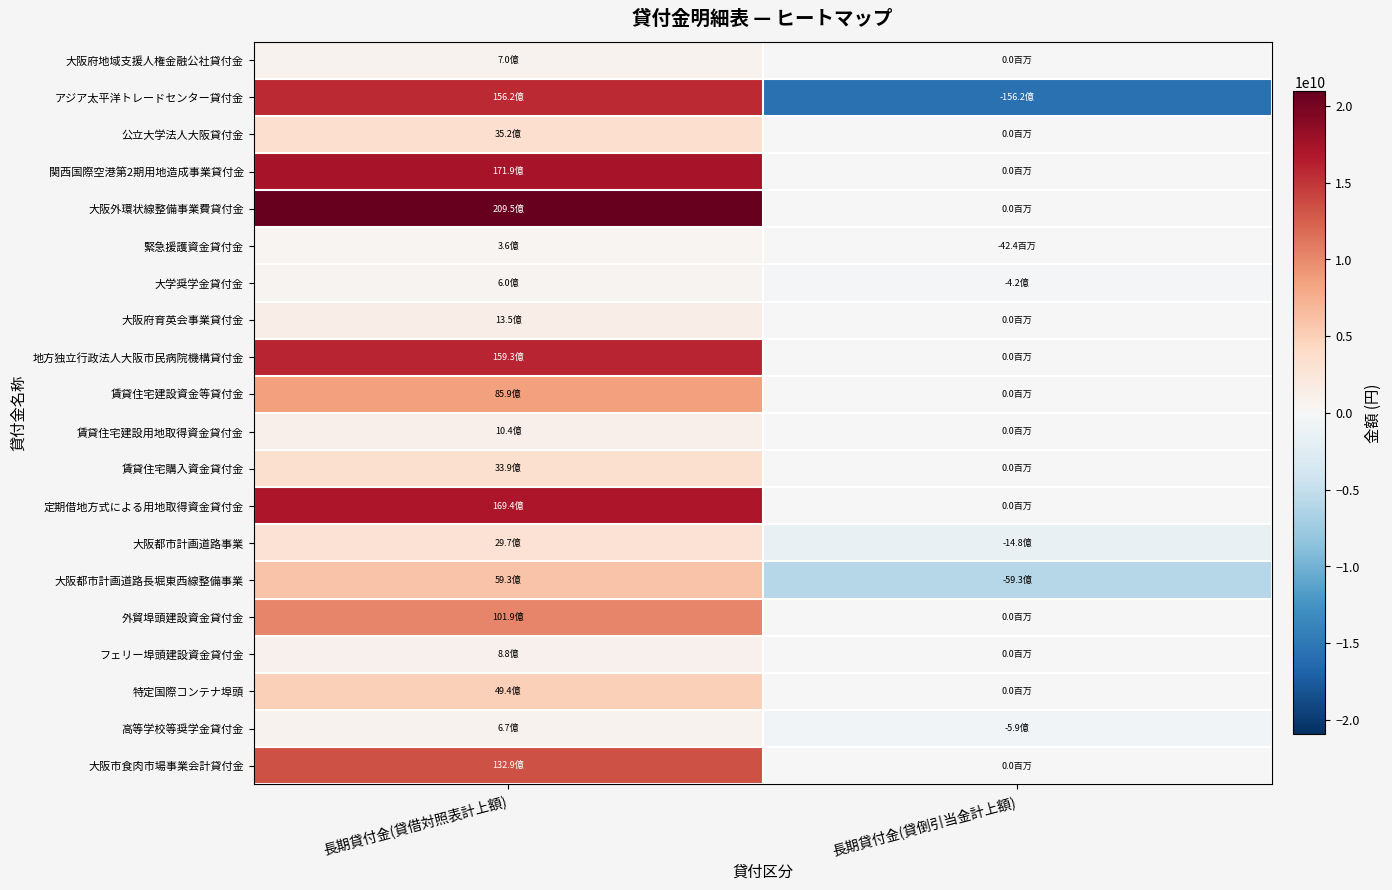

What is the minimum value shown in the chart?

-15620500000